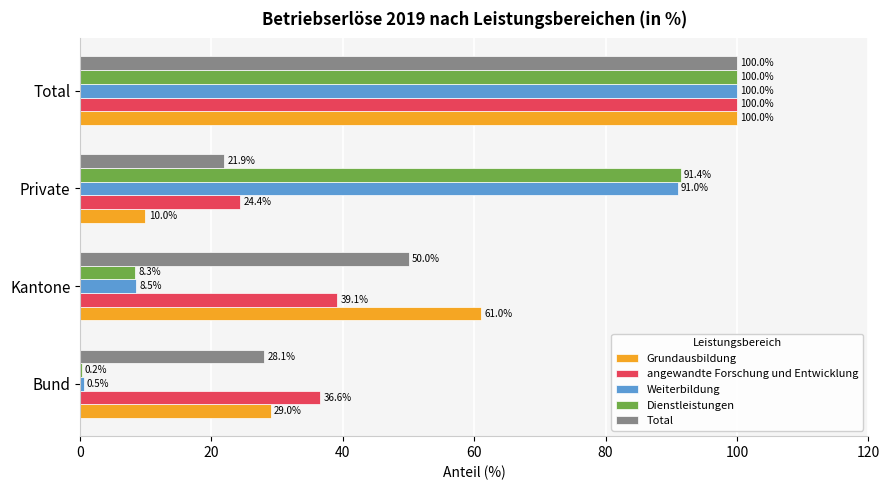

What value does the Grundausbildung series have at Private?

10.0